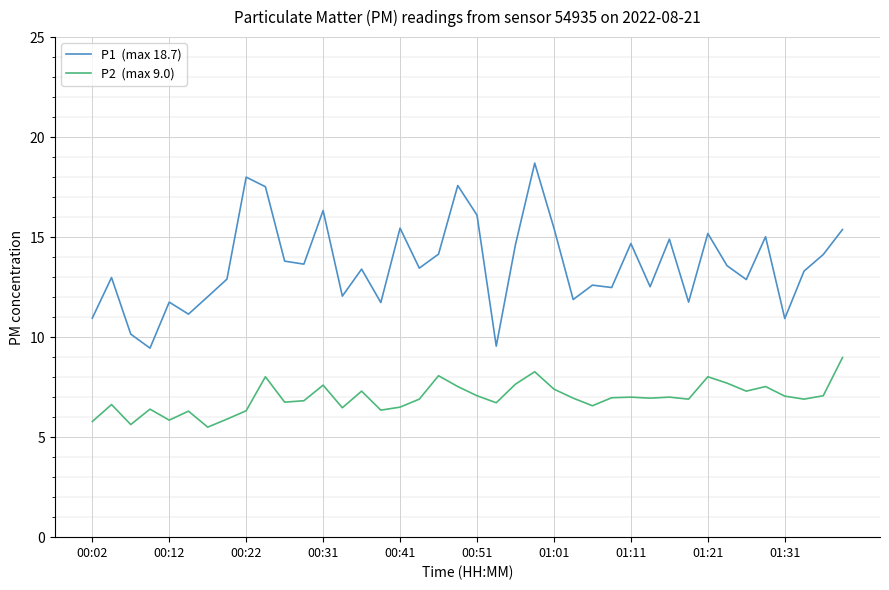

How many series are shown in this chart?

2